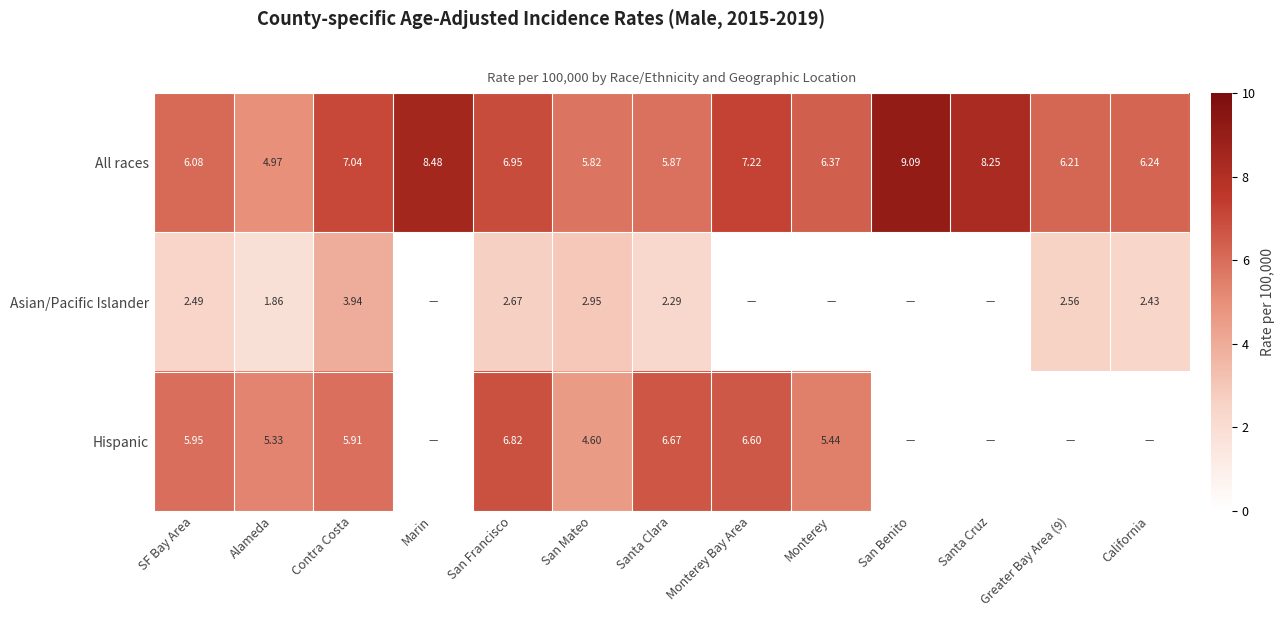

At which label does All races first exceed 6?

SF Bay Area